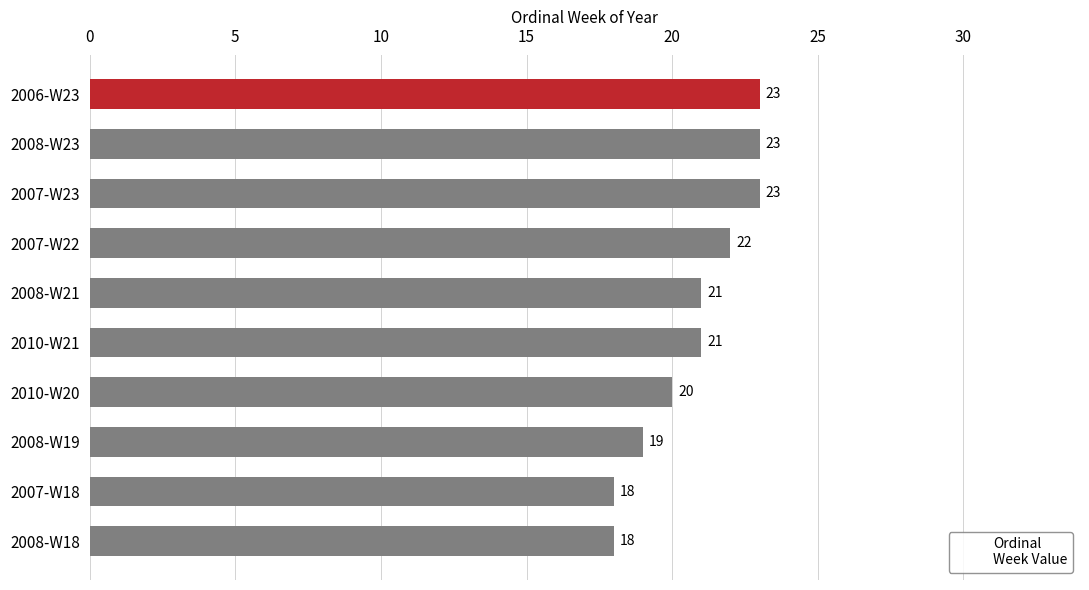

Reading top to bottom, transcribe all the data shown in this chart.

23	23	23	22	21	21	20	19	18	18